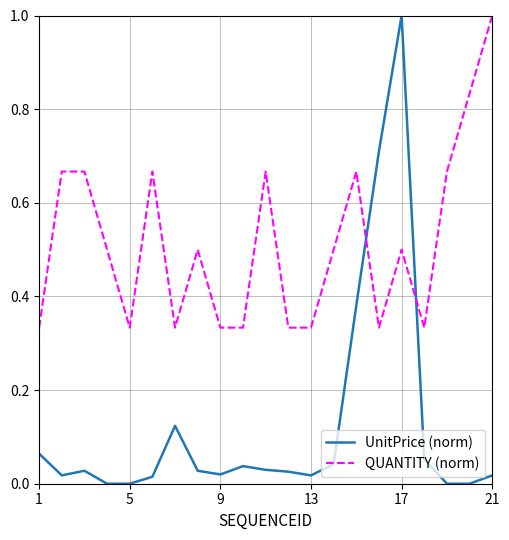

List the series in order of their overall mean, lowest first.

UnitPrice (norm), QUANTITY (norm)